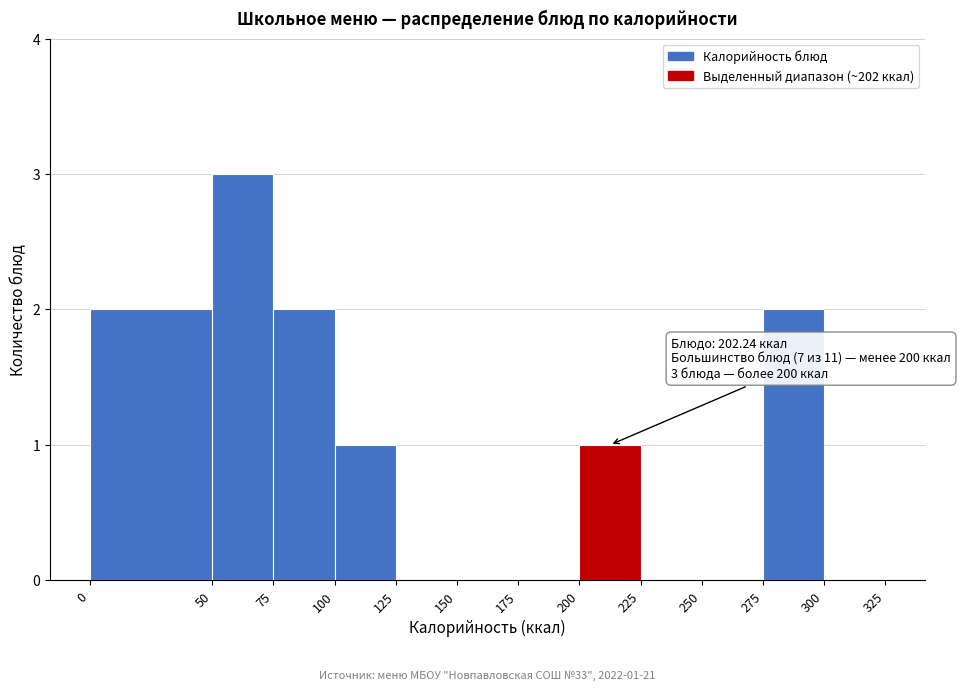

Which range on the x-axis has the tallest bar?

50 to 75